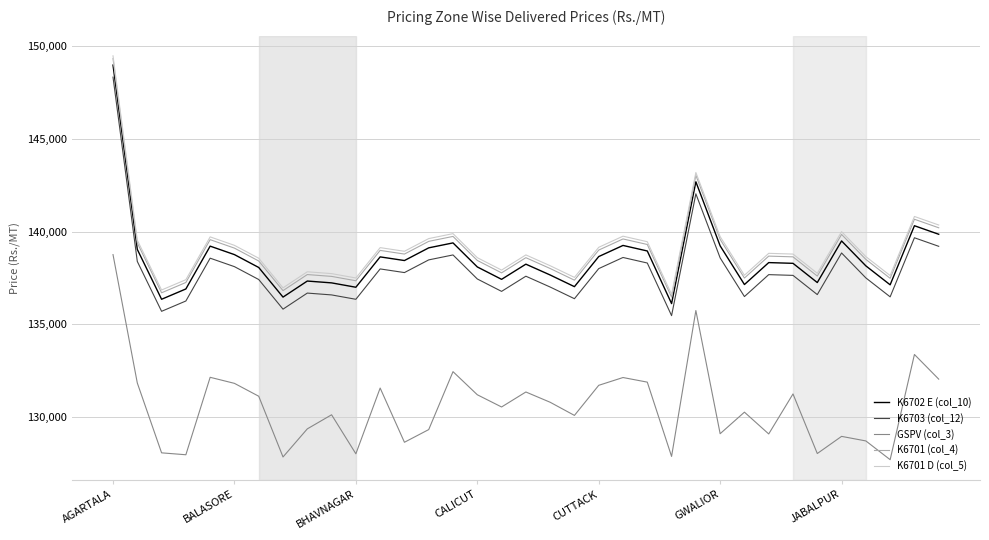

True or false: K6703 (col_12) and GSPV (col_3) cross at least once.

False